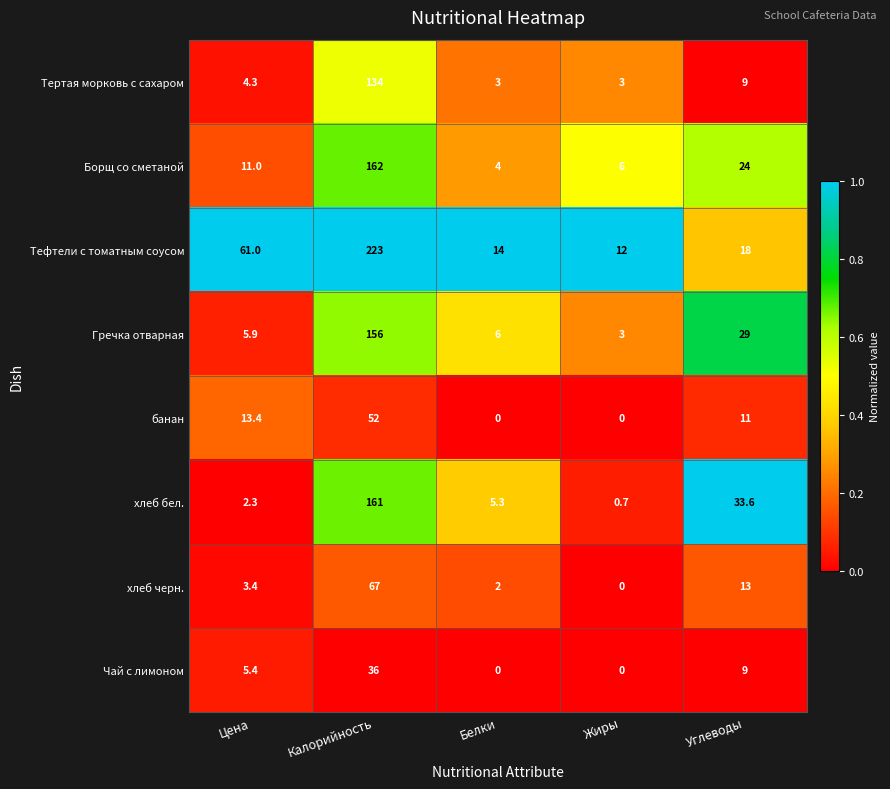

How many data points does each series have?

5